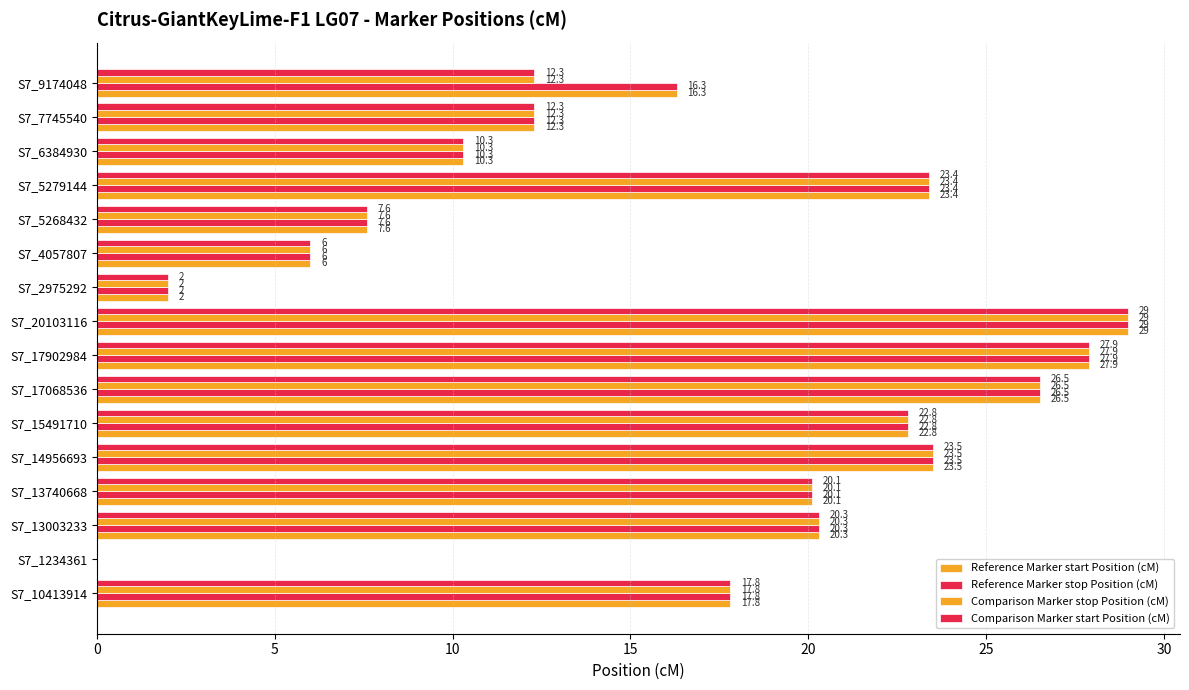

How many positive values does the Reference Marker start Position (cM) series have?

15